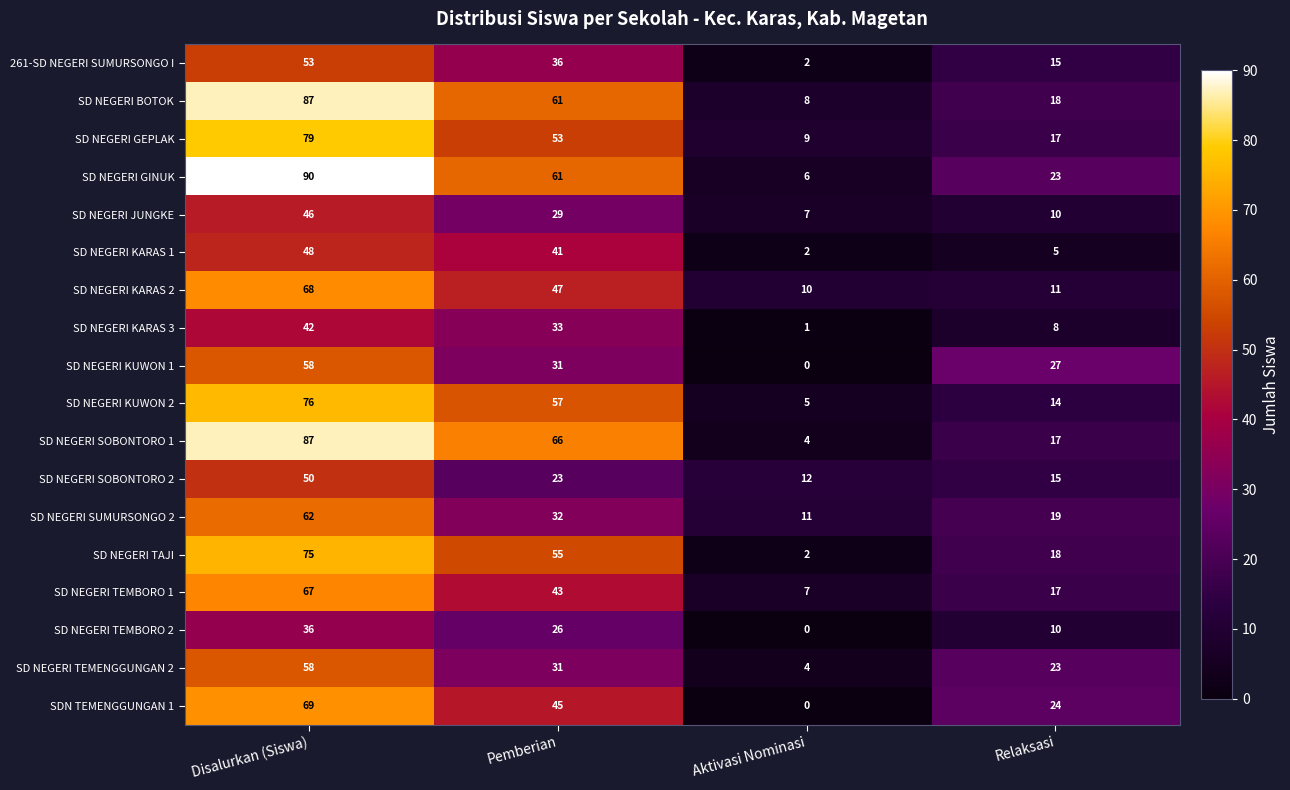

How many data points does each series have?

4